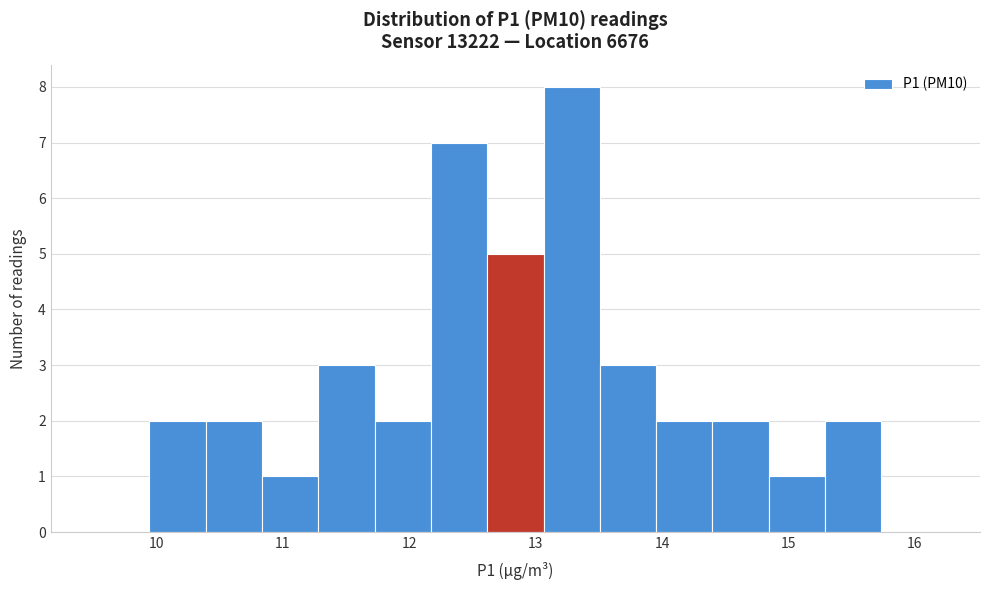

Reading left to right, transcribe this chart: for each bar, give the range it covers on the x-axis and its height. Neither the bar edges nor the heights are printed on the chart, so give them approximately, as read against the axes.

9.5 to 9.9: 0
9.9 to 10.4: 2
10.4 to 10.8: 2
10.8 to 11.3: 1
11.3 to 11.7: 3
11.7 to 12.2: 2
12.2 to 12.6: 7
12.6 to 13.1: 5
13.1 to 13.5: 8
13.5 to 14.0: 3
14.0 to 14.4: 2
14.4 to 14.8: 2
14.8 to 15.3: 1
15.3 to 15.7: 2
15.7 to 16.2: 0